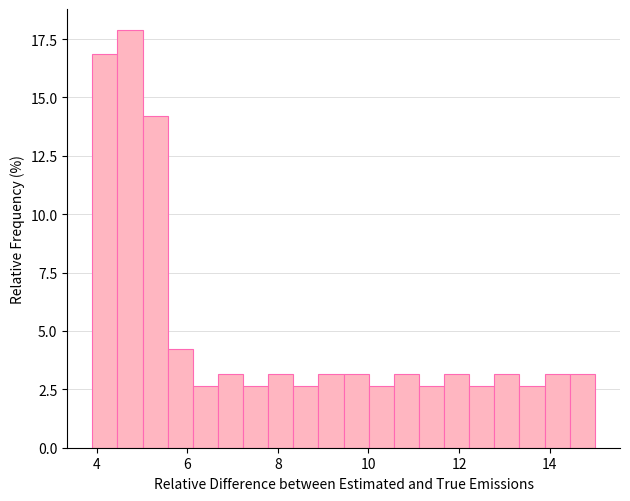

Read against the x-axis, roughly where is the centre of the tallest bar?

4.8